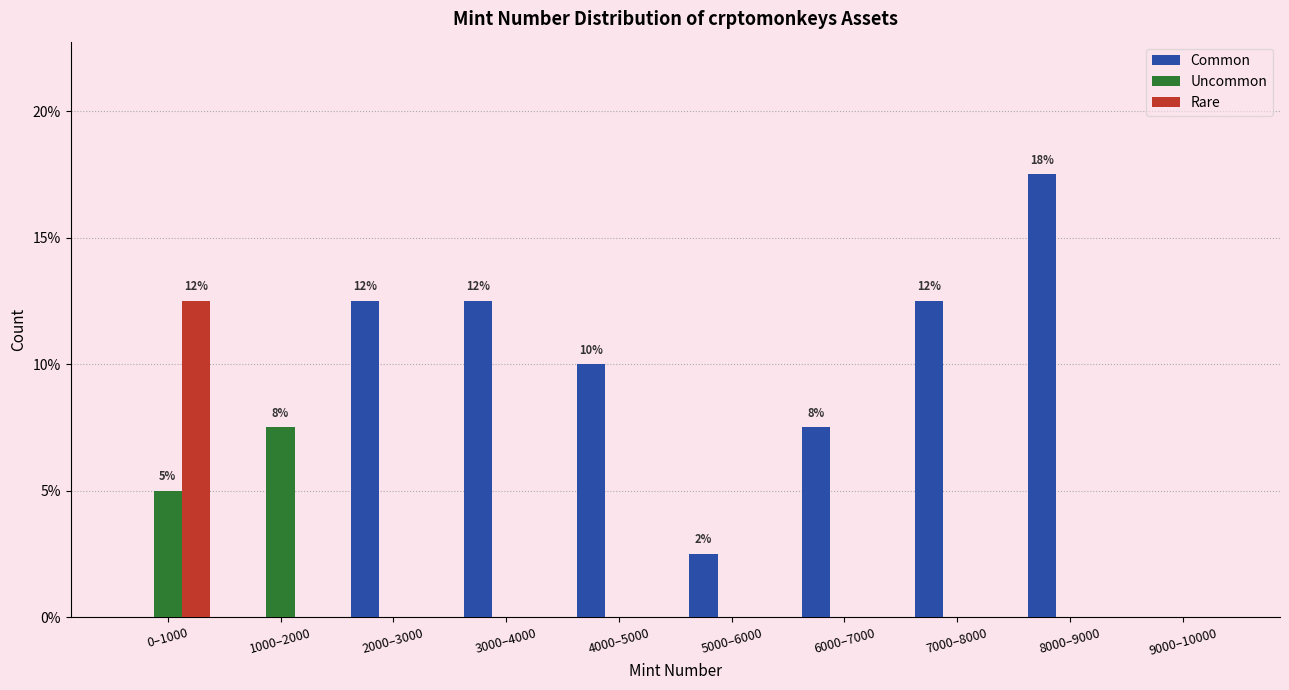

Between 7000–8000 and 9000–10000, which series saw the biggest shift?

Common